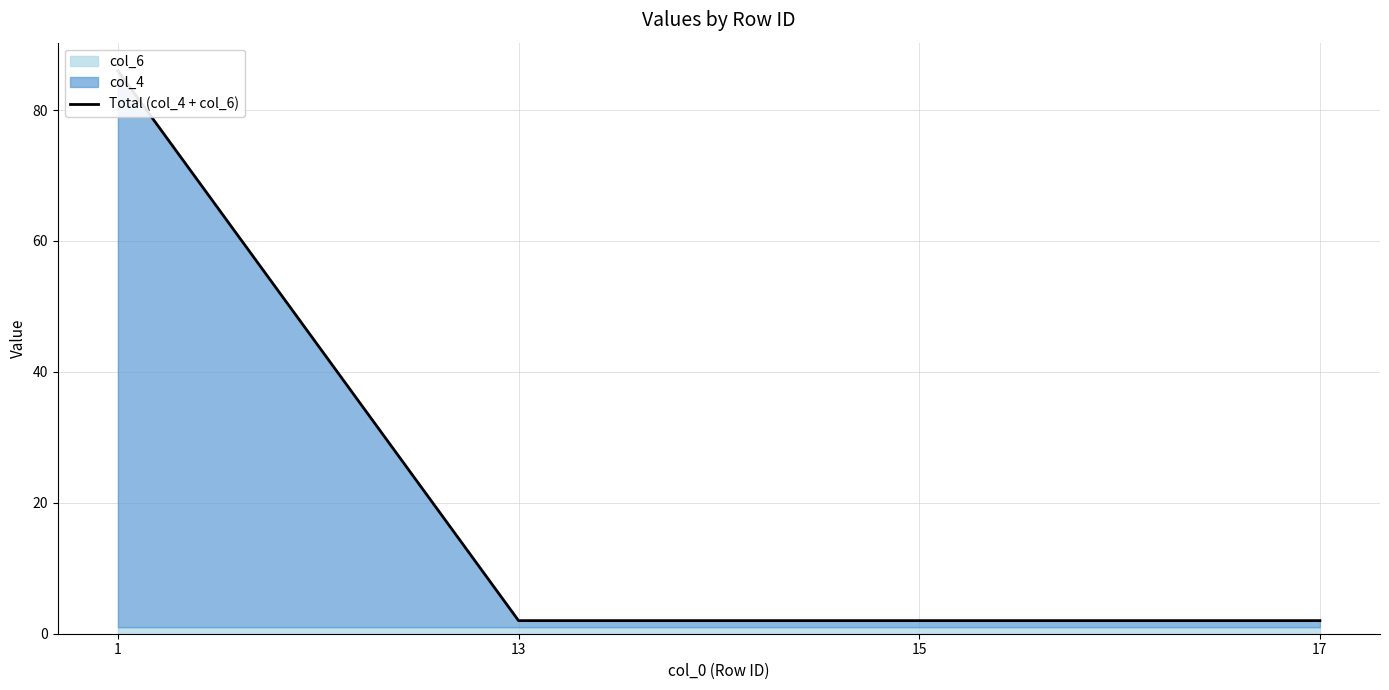

How many data points are above 2?

1